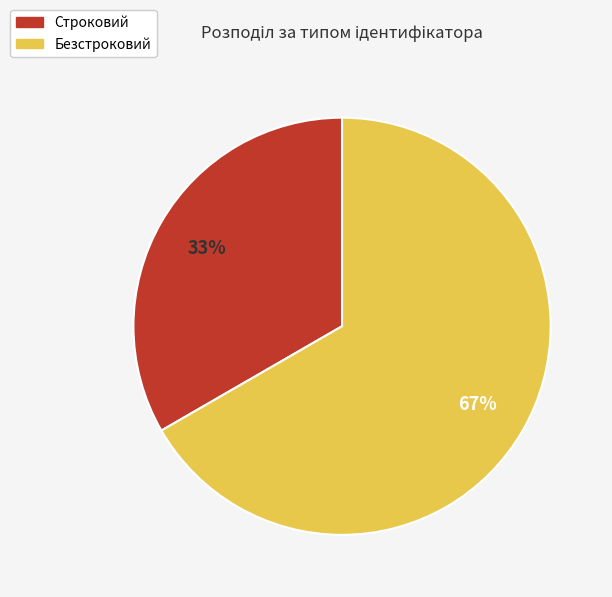

Which category has the biggest portion of the pie?

Безстроковий